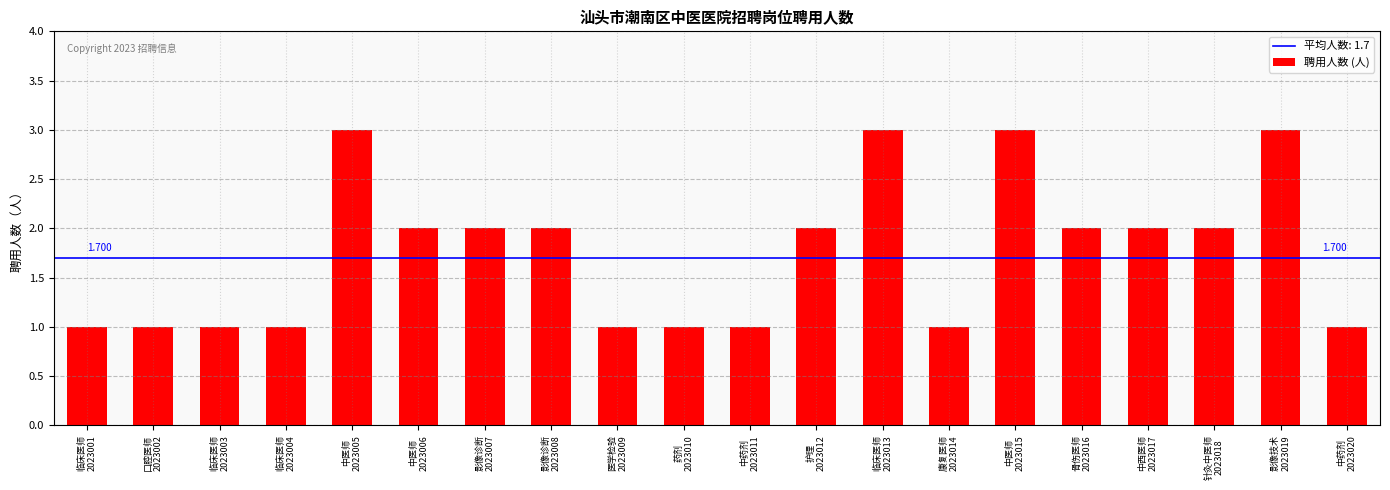

How many categories are shown in the chart?

20